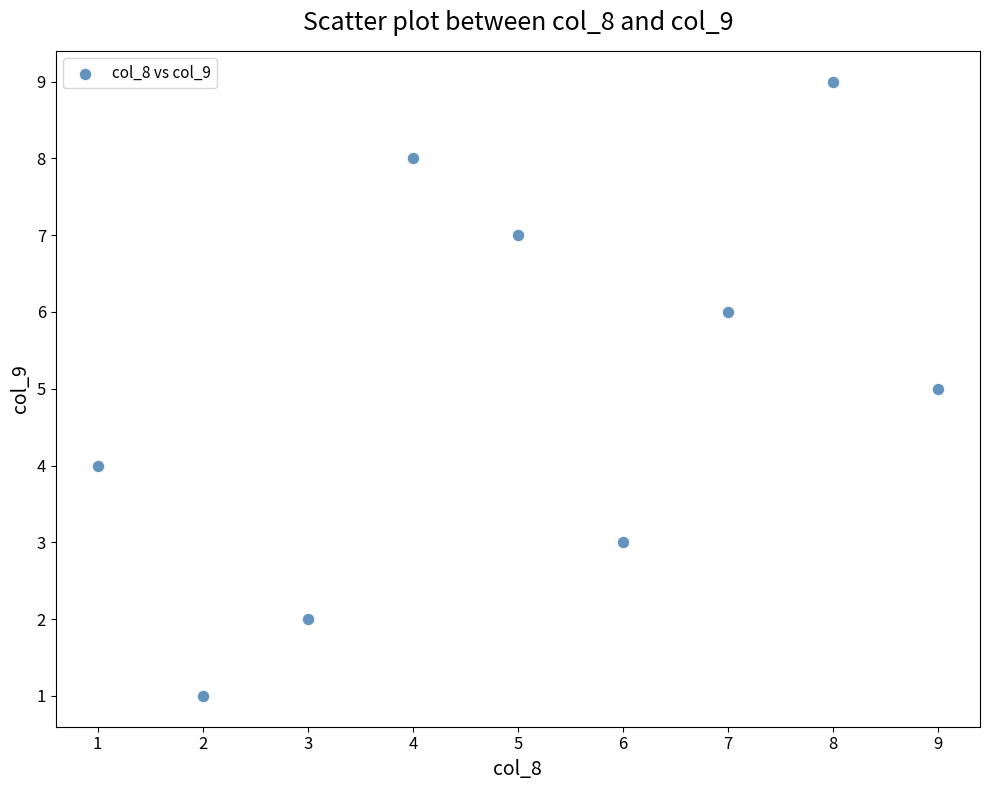

What is the range of Y values (max minus min)?

8